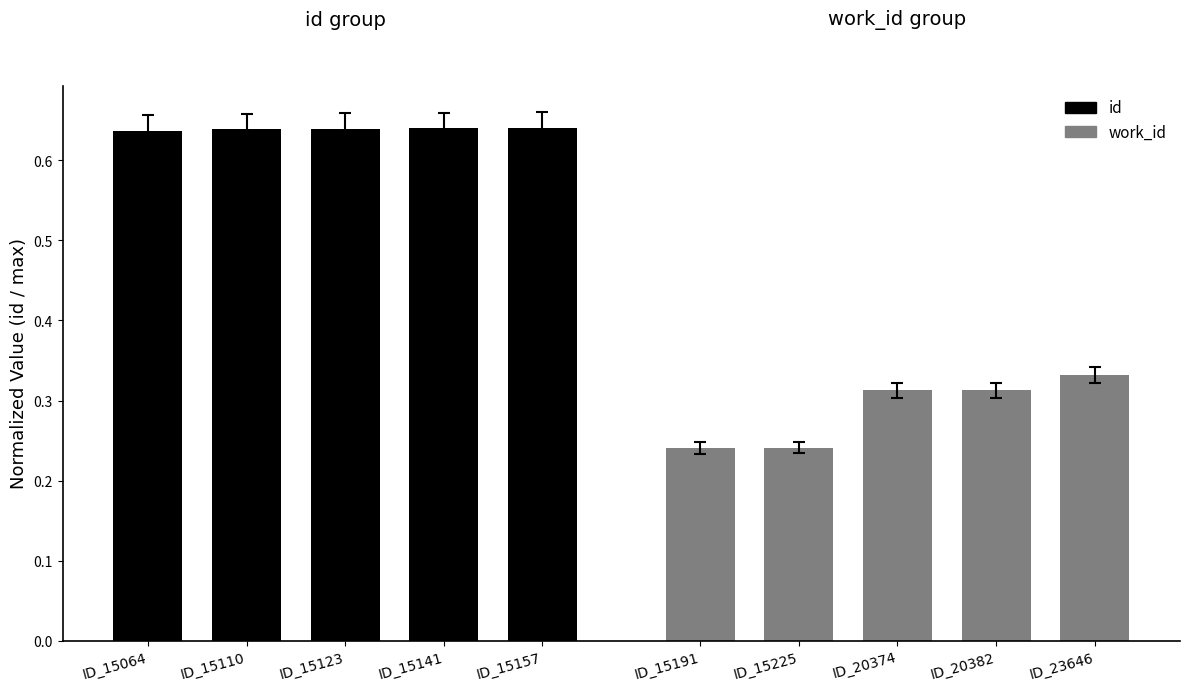

At which category is the sum across all series the highest?

ID_15157